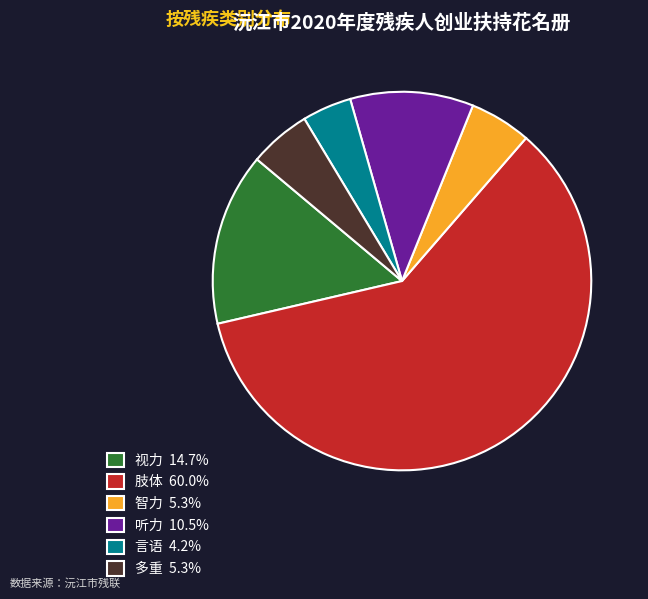

Do 肢体 60.0% and 听力 10.5% together represent more than half of the pie?

Yes